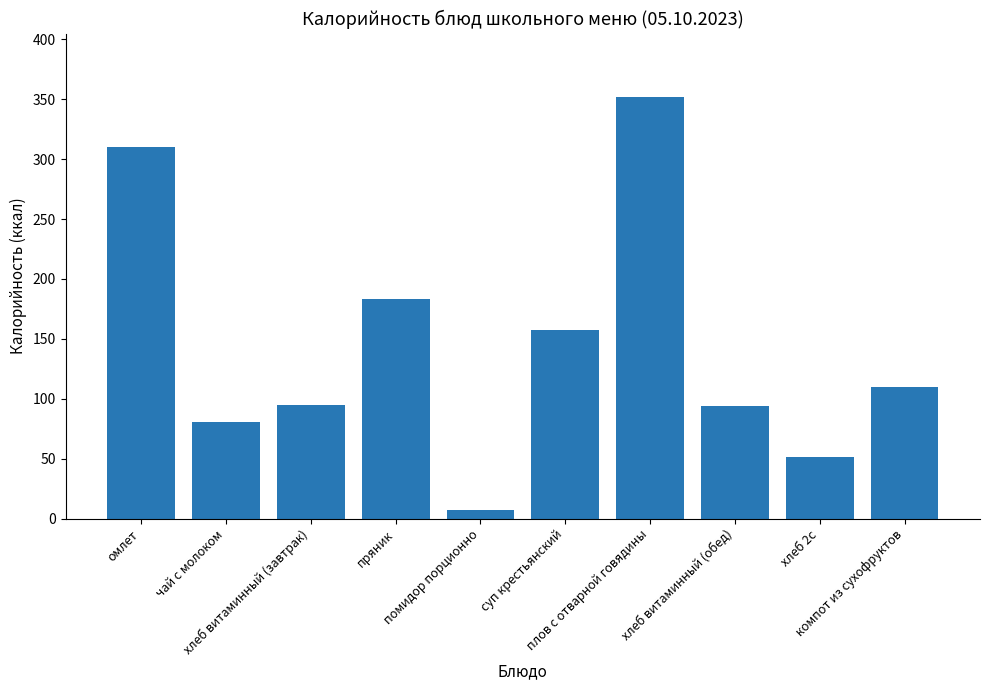

What value does the data have at плов с отварной говядины, to the nearest 10?

350